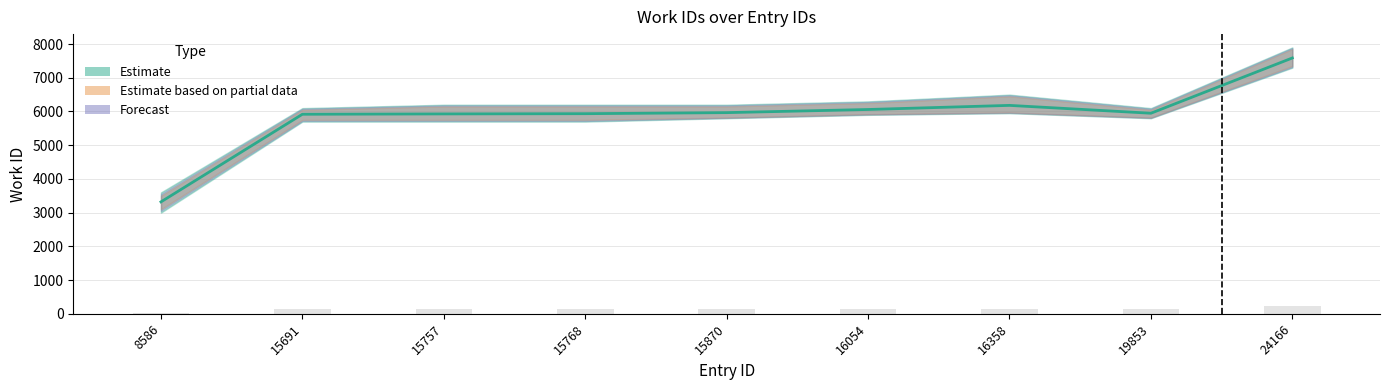

What is the difference between the second highest and second lowest values?

263